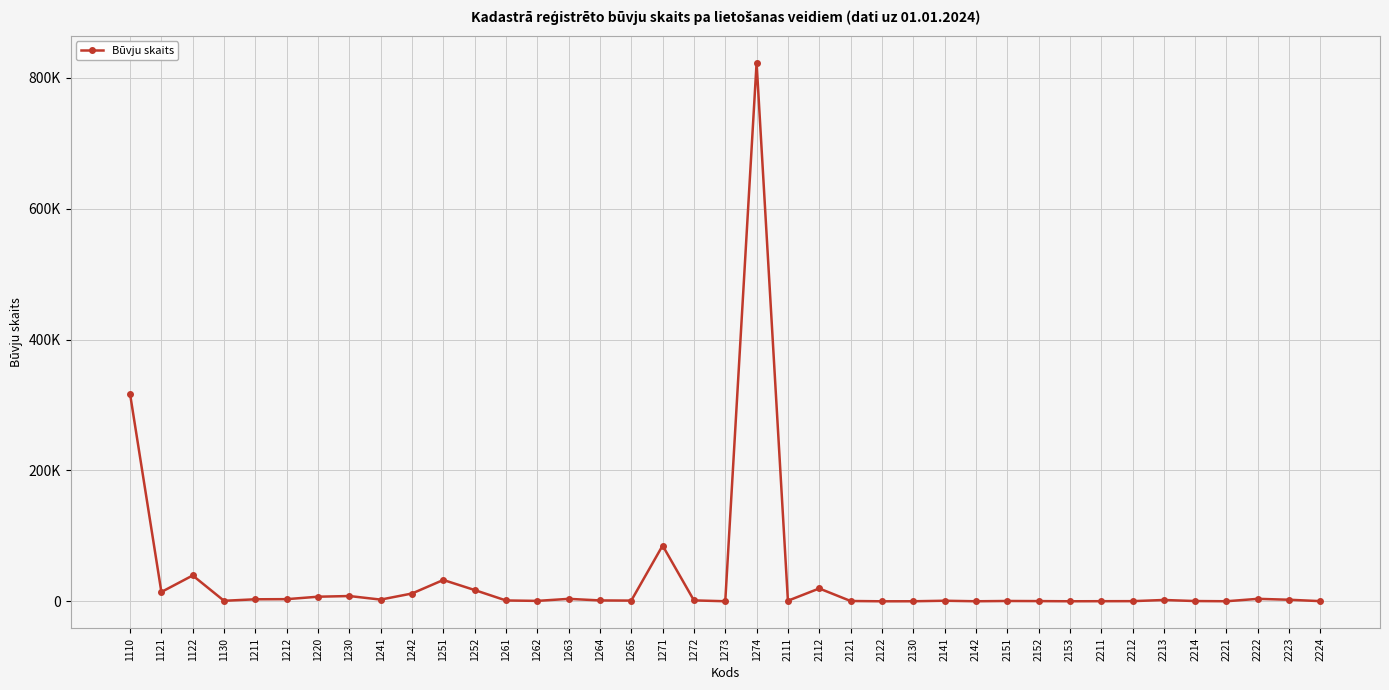

Does the chart have visible grid lines?

Yes